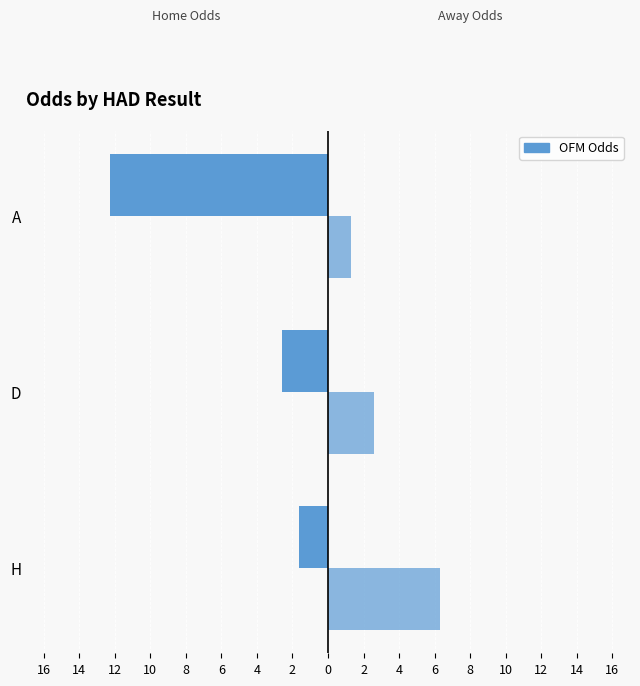

What is the value of the first_away bar at the 1st from the left?

6.3